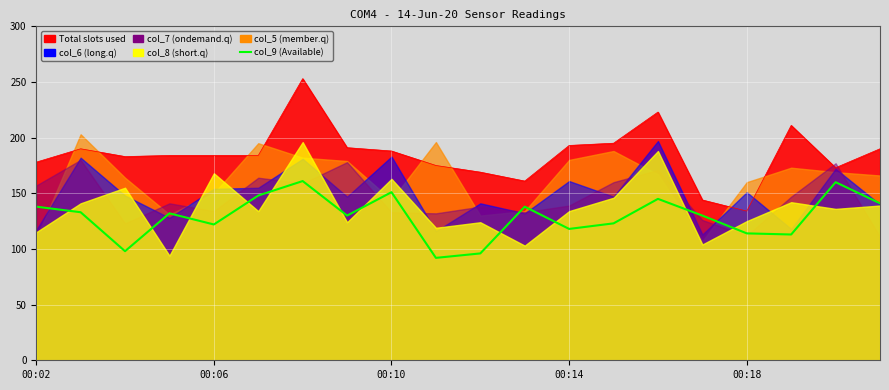

Reading left to right, transcribe all the data shown in this chart.

138	133	98	132	122	148	161	130	151	92	96	138	118	123	145	130	114	113	160	141